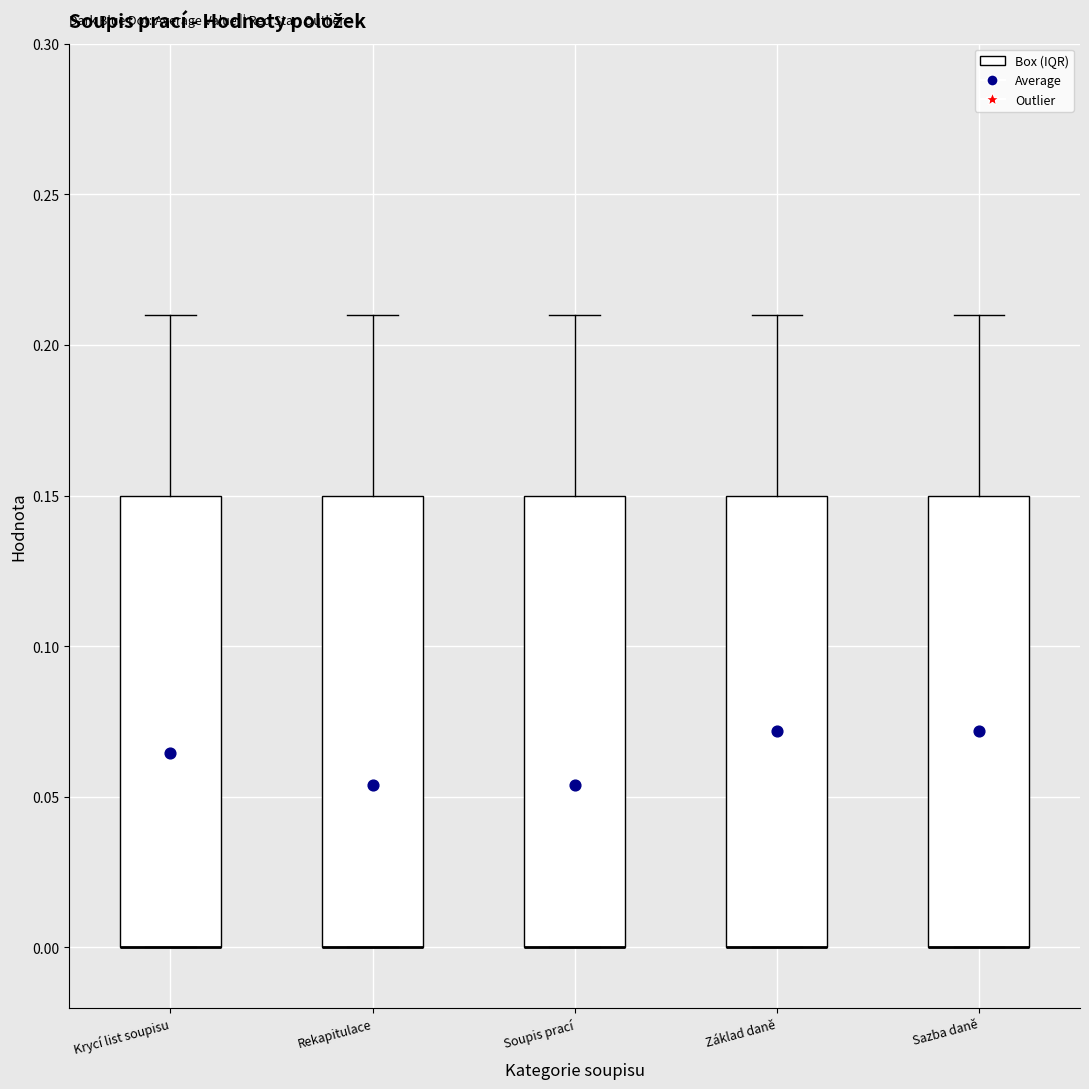

Where is the upper edge of the box for Krycí list soupisu on the y-axis? The values are not printed on the chart, so give them approximately, as read against the axis.

0.15